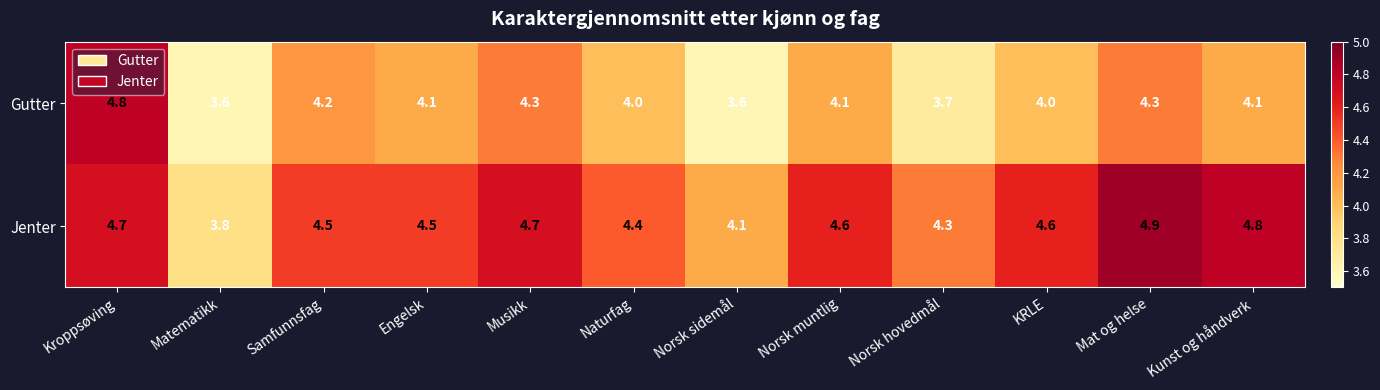

What is the difference between the maximum and minimum values in the Gutter series?

1.2